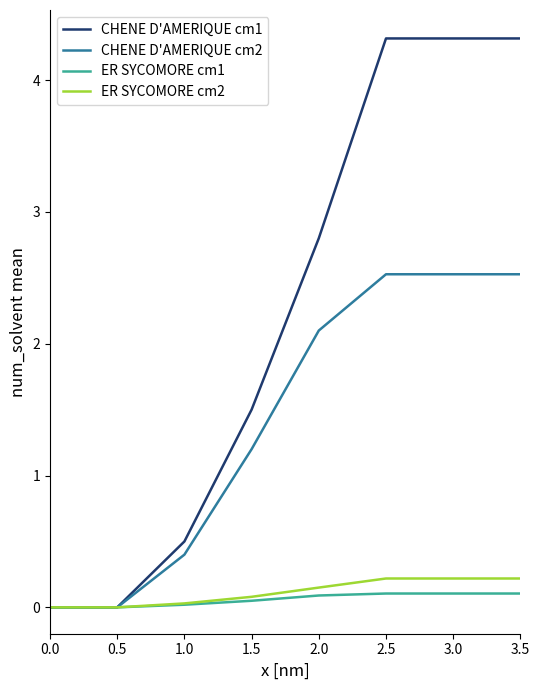

What is the total value across all series at 3.5?

7.2